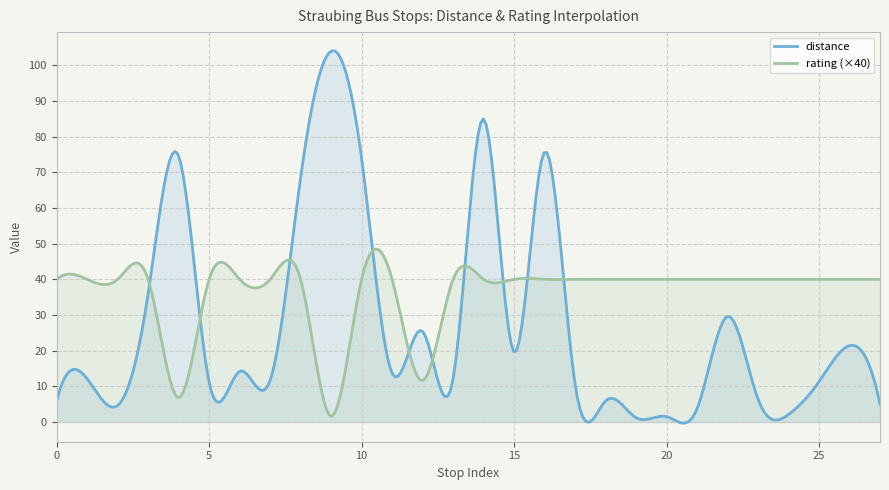

List the series in order of their overall mean, lowest first.

distance, rating (×40)